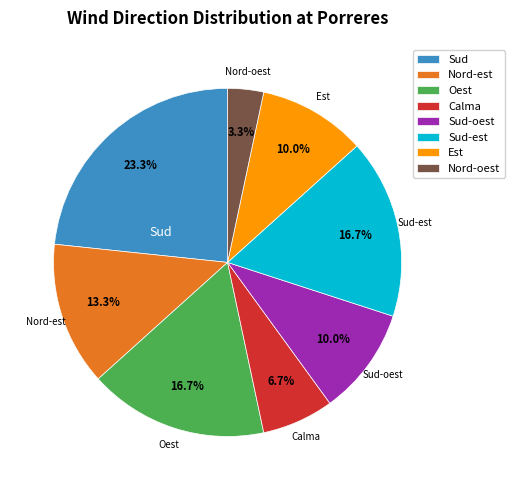

The Est slice represents 10% of the pie. True or false?

True